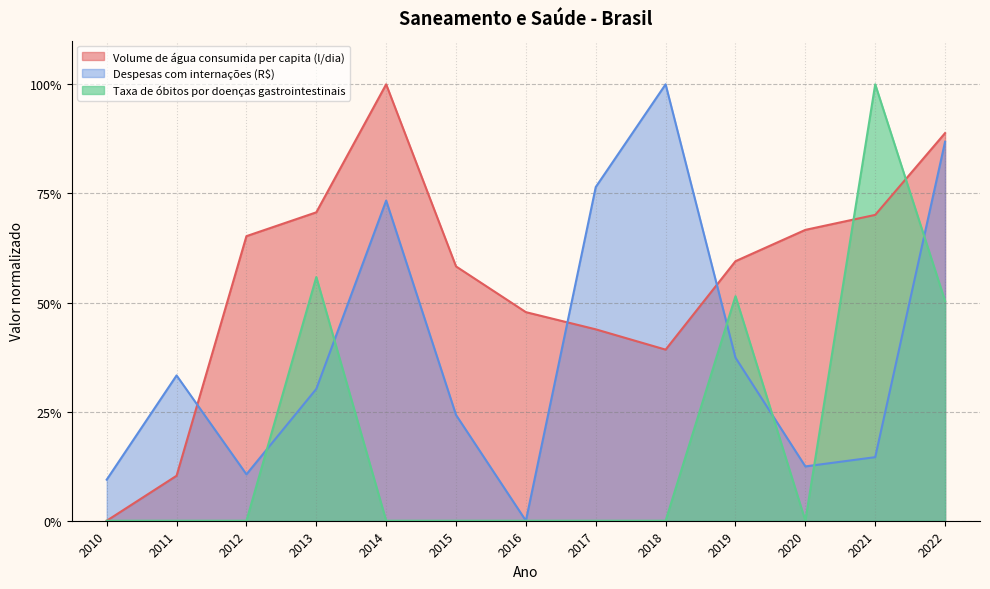

What is the value of the Volume de água consumida per capita (l/dia) point at the 9th from the left?

0.4